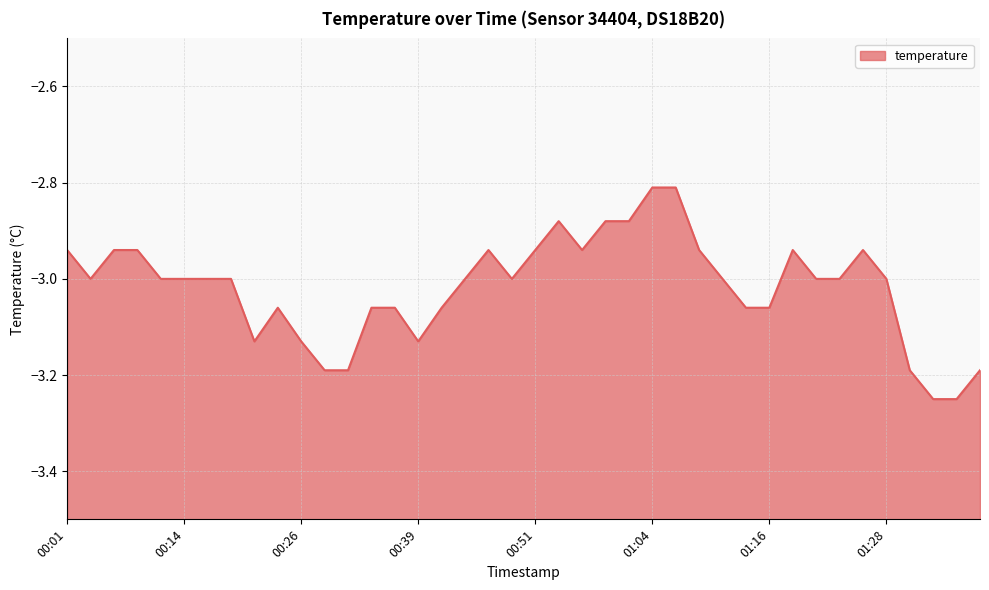

List the labels in order of value, smallest first.

01:36, 01:38, 00:29, 00:31, 01:33, 01:41, 00:21, 00:26, 00:39, 00:23, 00:34, 00:36, 00:41, 01:13, 01:16, 00:04, 00:11, 00:14, 00:16, 00:19, 00:44, 00:49, 01:11, 01:21, 01:23, 01:28, 00:01, 00:06, 00:09, 00:46, 00:51, 00:56, 01:08, 01:18, 01:26, 00:54, 00:59, 01:01, 01:04, 01:06